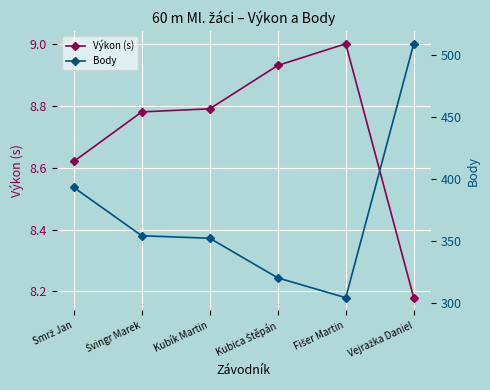

What is the value of the Výkon (s) point at the 3rd from the left?

8.8